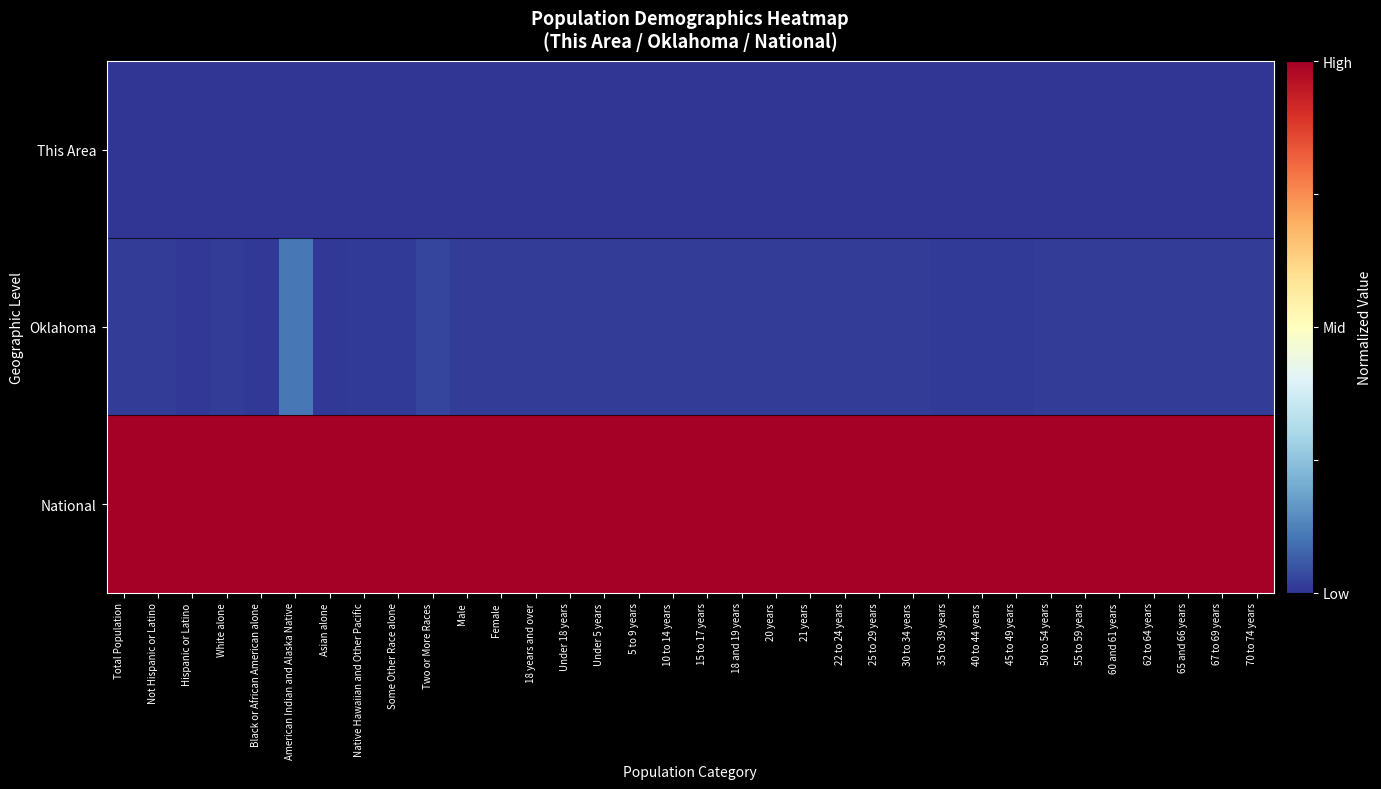

Reading right to left, list all the values displayed in this chart.

This Area: 70 to 74 years=0.0	67 to 69 years=0.0	65 and 66 years=0.0	62 to 64 years=0.0	60 and 61 years=0.0	55 to 59 years=0.0	50 to 54 years=0.0	45 to 49 years=0.0	40 to 44 years=0.0	35 to 39 years=0.0	30 to 34 years=0.0	25 to 29 years=0.0	22 to 24 years=0.0	21 years=0.0	20 years=0.0	18 and 19 years=0.0	15 to 17 years=0.0	10 to 14 years=0.0	5 to 9 years=0.0	Under 5 years=0.0	Under 18 years=0.0	18 years and over=0.0	Female=0.0	Male=0.0	Two or More Races=0.0	Some Other Race alone=0.0	Native Hawaiian and Other Pacific=0.0	Asian alone=0.0	American Indian and Alaska Native=0.0	Black or African American alone=0.0	White alone=0.0	Hispanic or Latino=0.0	Not Hispanic or Latino=0.0	Total Population=0.0
Oklahoma: 70 to 74 years=0.0	67 to 69 years=0.0	65 and 66 years=0.0	62 to 64 years=0.0	60 and 61 years=0.0	55 to 59 years=0.0	50 to 54 years=0.0	45 to 49 years=0.0	40 to 44 years=0.0	35 to 39 years=0.0	30 to 34 years=0.0	25 to 29 years=0.0	22 to 24 years=0.0	21 years=0.0	20 years=0.0	18 and 19 years=0.0	15 to 17 years=0.0	10 to 14 years=0.0	5 to 9 years=0.0	Under 5 years=0.0	Under 18 years=0.0	18 years and over=0.0	Female=0.0	Male=0.0	Two or More Races=0.0	Some Other Race alone=0.0	Native Hawaiian and Other Pacific=0.0	Asian alone=0.0	American Indian and Alaska Native=0.1	Black or African American alone=0.0	White alone=0.0	Hispanic or Latino=0.0	Not Hispanic or Latino=0.0	Total Population=0.0
National: 70 to 74 years=1.0	67 to 69 years=1.0	65 and 66 years=1.0	62 to 64 years=1.0	60 and 61 years=1.0	55 to 59 years=1.0	50 to 54 years=1.0	45 to 49 years=1.0	40 to 44 years=1.0	35 to 39 years=1.0	30 to 34 years=1.0	25 to 29 years=1.0	22 to 24 years=1.0	21 years=1.0	20 years=1.0	18 and 19 years=1.0	15 to 17 years=1.0	10 to 14 years=1.0	5 to 9 years=1.0	Under 5 years=1.0	Under 18 years=1.0	18 years and over=1.0	Female=1.0	Male=1.0	Two or More Races=1.0	Some Other Race alone=1.0	Native Hawaiian and Other Pacific=1.0	Asian alone=1.0	American Indian and Alaska Native=1.0	Black or African American alone=1.0	White alone=1.0	Hispanic or Latino=1.0	Not Hispanic or Latino=1.0	Total Population=1.0